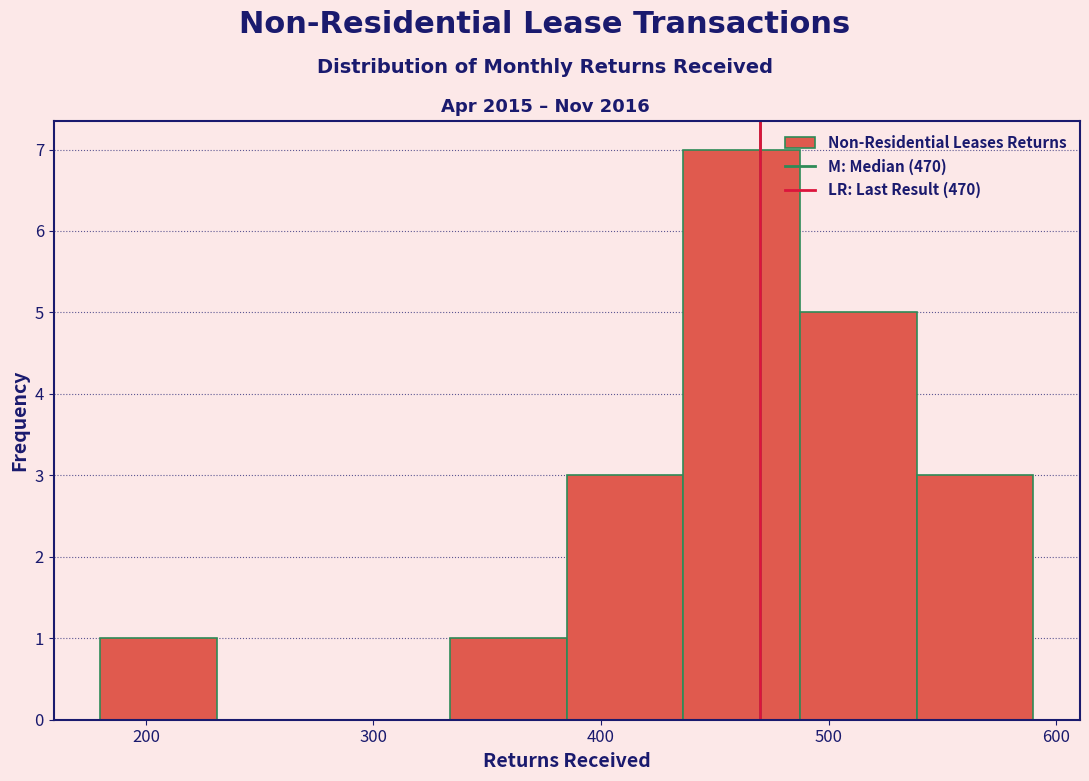

Reading left to right, transcribe this chart: for each bar, give the range it covers on the x-axis and its height. Neither the bar edges nor the heights are printed on the chart, so give them approximately, as read against the axes.

180 to 230: 1
230 to 280: 0
280 to 330: 0
330 to 390: 1
390 to 440: 3
440 to 490: 7
490 to 540: 5
540 to 590: 3